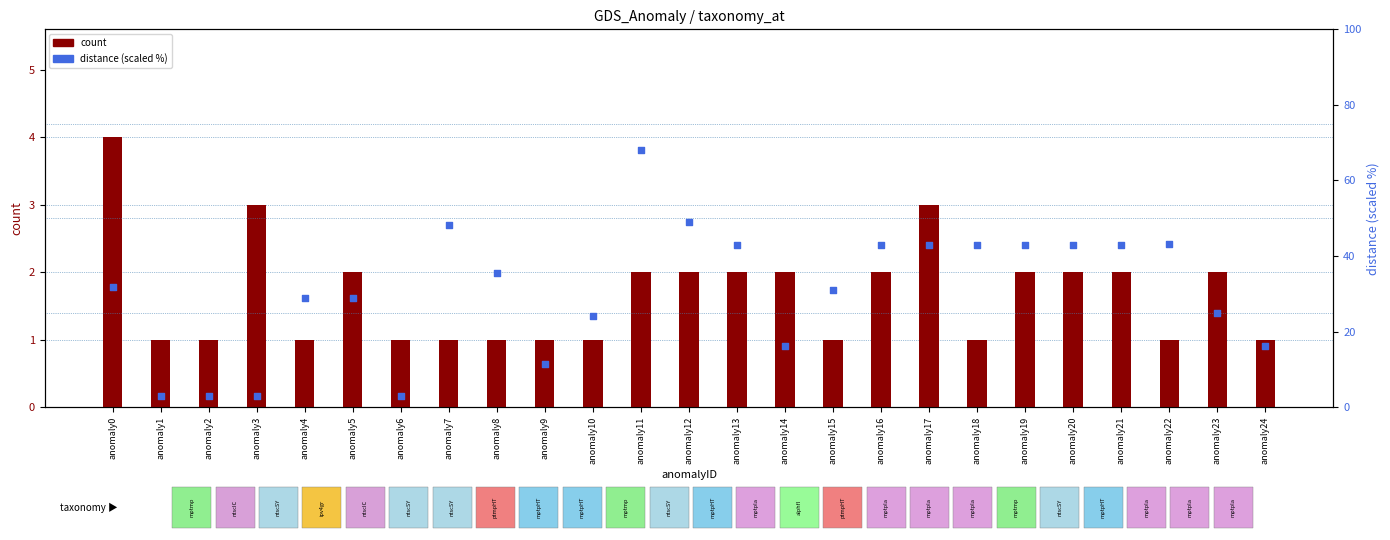

Which series has the widest spread of Y values?

distance (scaled %)